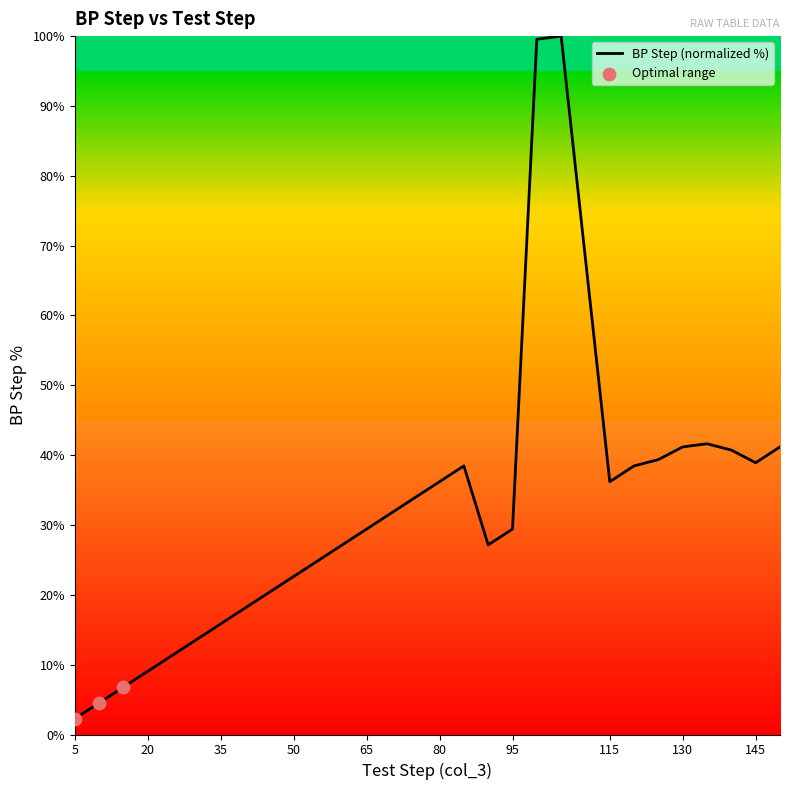

What is the minimum value shown in the chart?

2.3